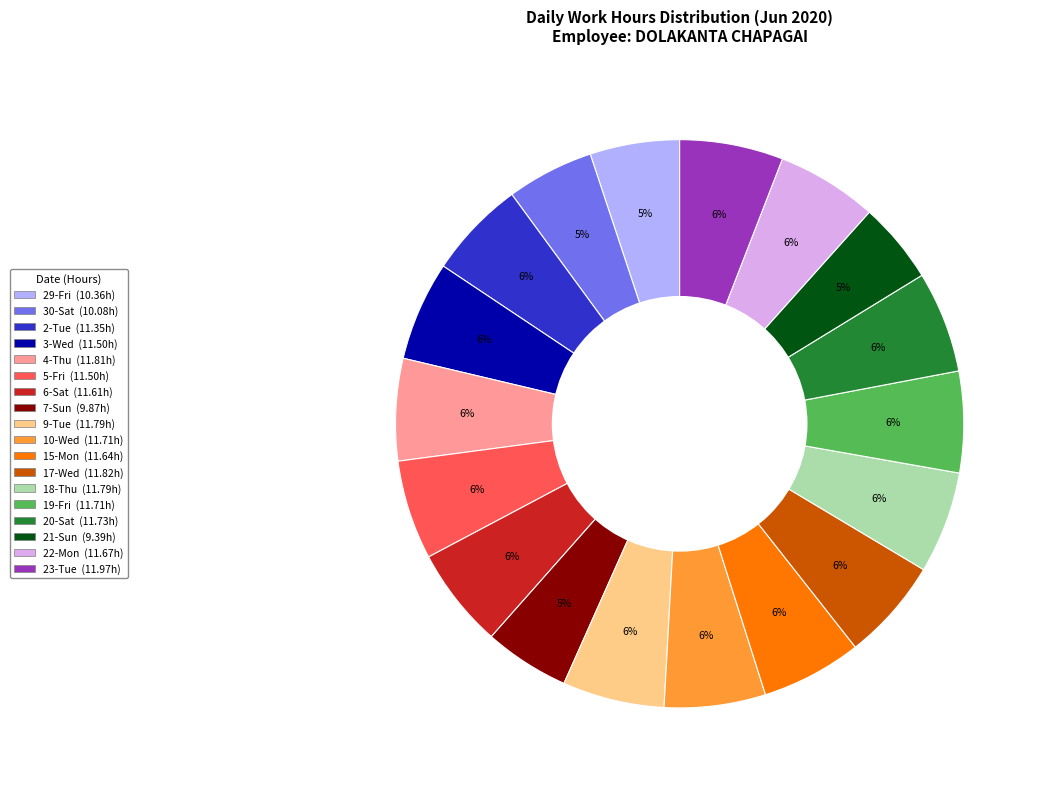

Is it true that 9-Tue is 6% of the pie?

True